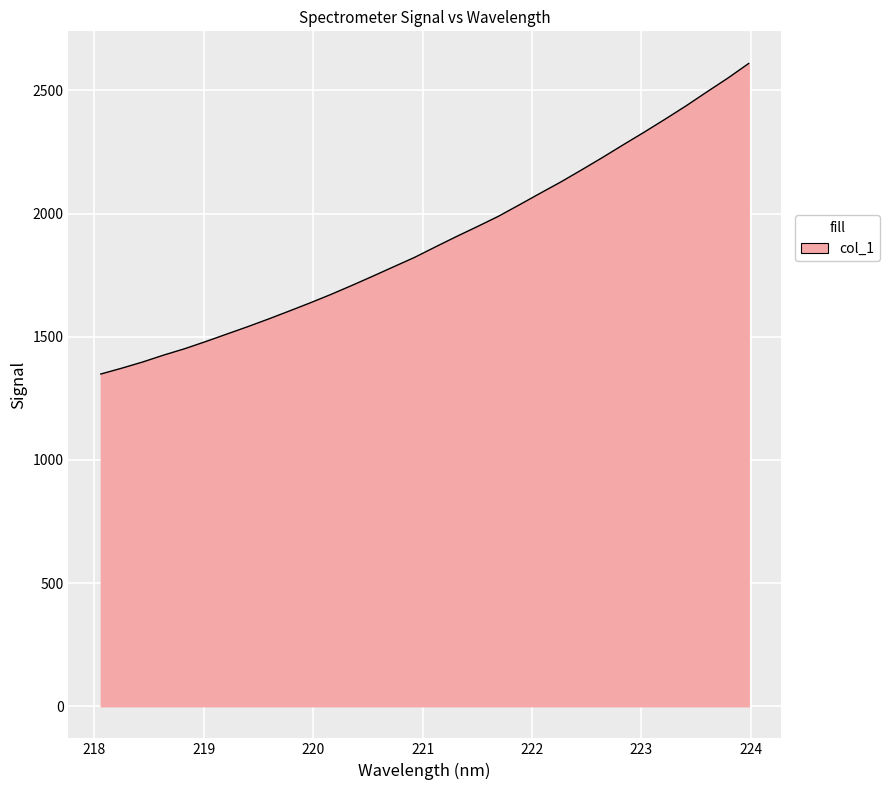

What is the maximum value shown in the chart?

2609.4